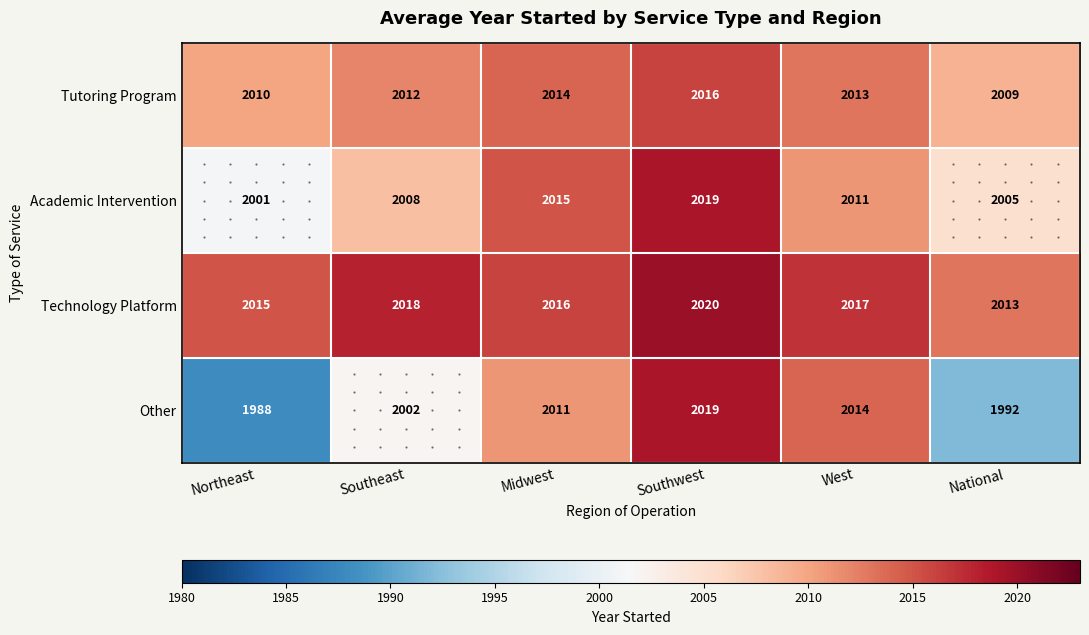

Read the Tutoring Program value at Northeast.

2010